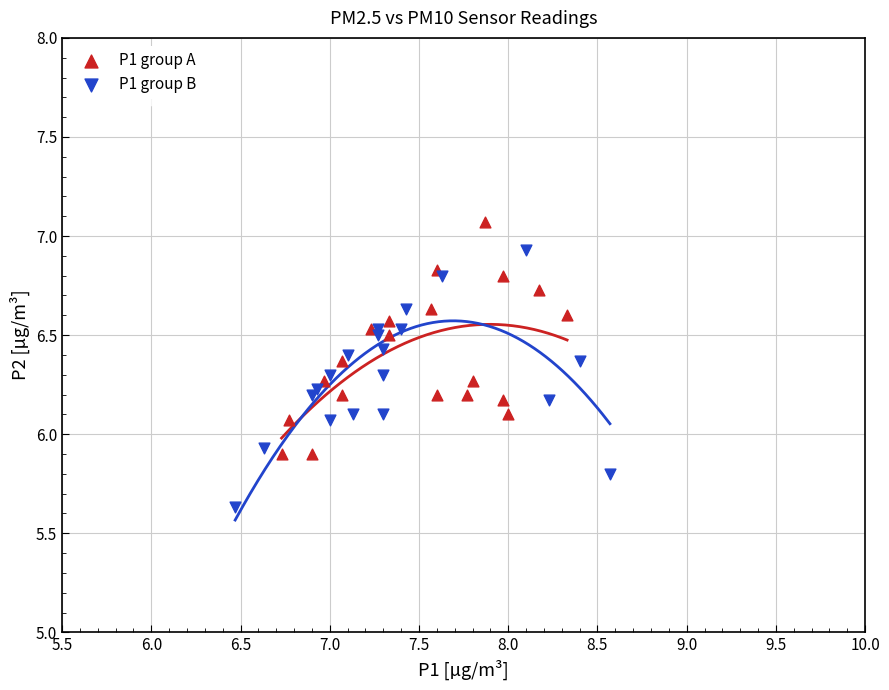

Which series contains the highest Y value?

P1 group A